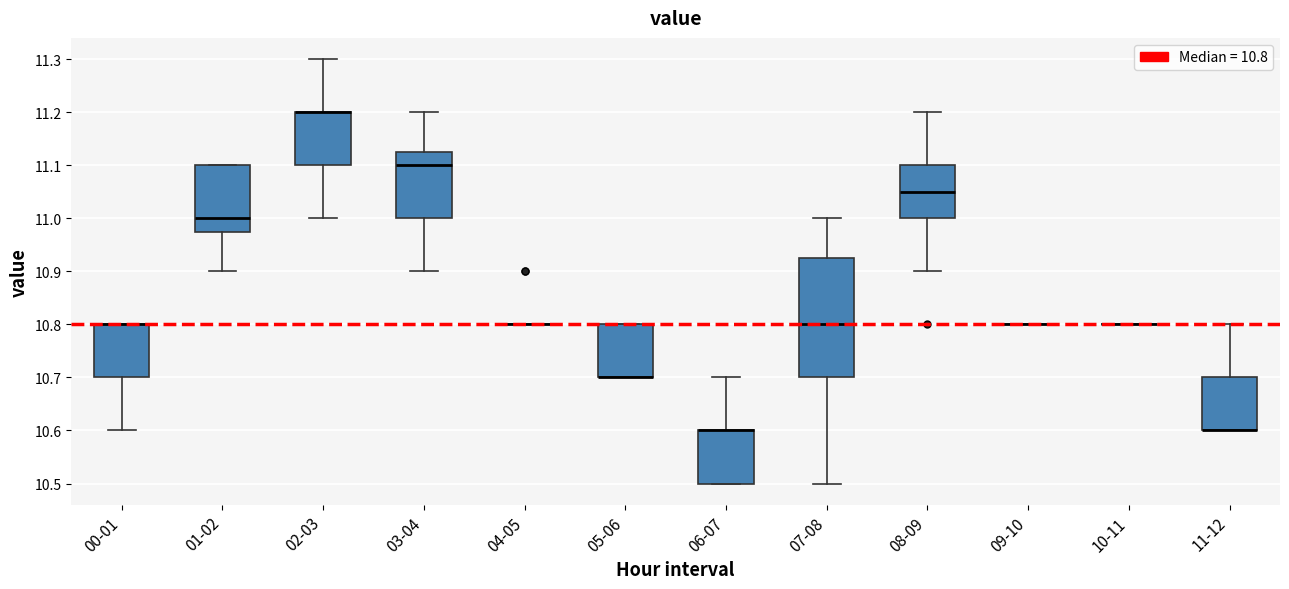

Reading left to right, read every box against the y-axis: the position of its median line, the range the box covers, and the ends of its whiskers. The values are not printed on the chart, so give them approximately, as read against the axis.

00-01: median 10.80 (drawn on the box's upper edge), box 10.70 to 10.80, whiskers 10.60 to 10.80
01-02: median 11.00, box 10.98 to 11.10, whiskers 10.90 to 11.10
02-03: median 11.20 (drawn on the box's upper edge), box 11.10 to 11.20, whiskers 11.00 to 11.30
03-04: median 11.10, box 11.00 to 11.13, whiskers 10.90 to 11.20
04-05: box collapsed to a line at 10.80, whiskers 10.80 to 10.80
05-06: median 10.70 (drawn on the box's lower edge), box 10.70 to 10.80, whiskers 10.70 to 10.80
06-07: median 10.60 (drawn on the box's upper edge), box 10.50 to 10.60, whiskers 10.50 to 10.70
07-08: median 10.80, box 10.70 to 10.93, whiskers 10.50 to 11.00
08-09: median 11.05, box 11.00 to 11.10, whiskers 10.90 to 11.20
09-10: box collapsed to a line at 10.80, whiskers 10.80 to 10.80
10-11: box collapsed to a line at 10.80, whiskers 10.80 to 10.80
11-12: median 10.60 (drawn on the box's lower edge), box 10.60 to 10.70, whiskers 10.60 to 10.80